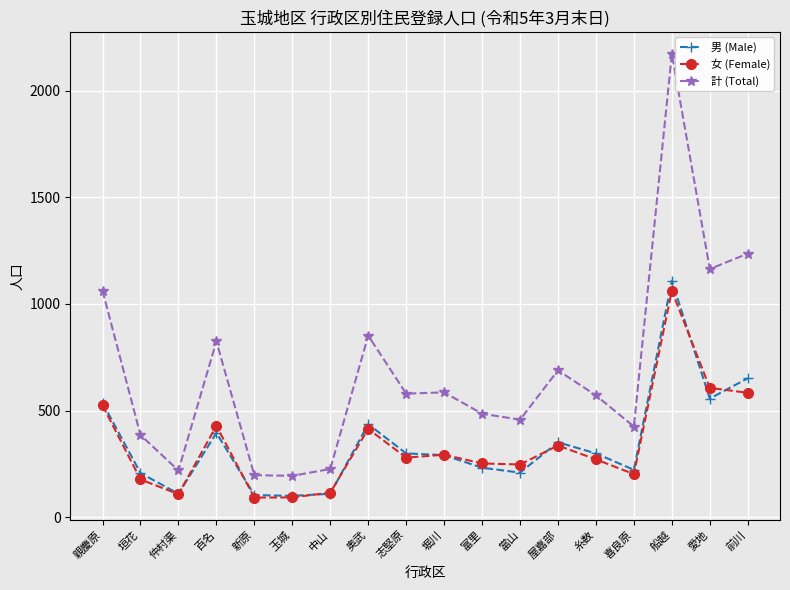

List the series in order of their peak value, highest first.

計 (Total), 男 (Male), 女 (Female)